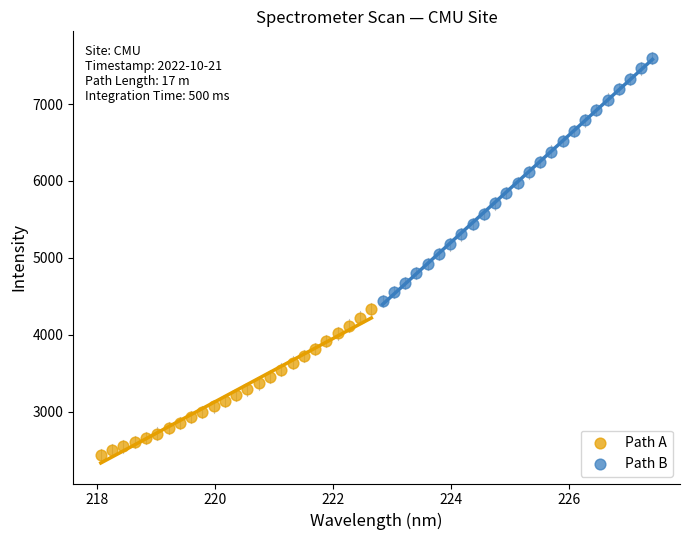

Which series reaches the maximum Y coordinate?

Path B